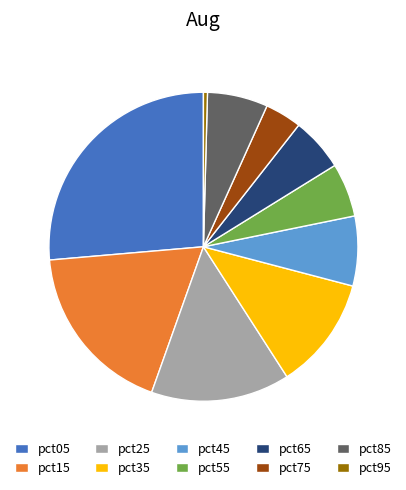

Is it true that pct65 is 6% of the pie?

True